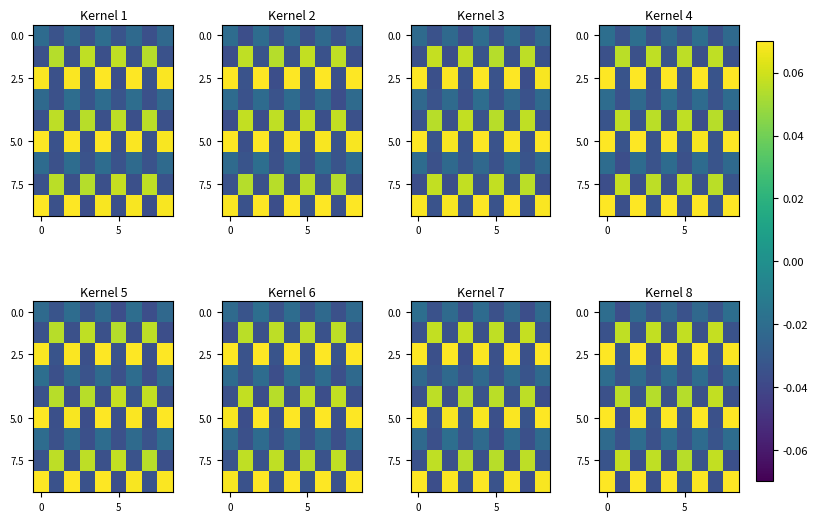

How many categories are shown in the chart?

9